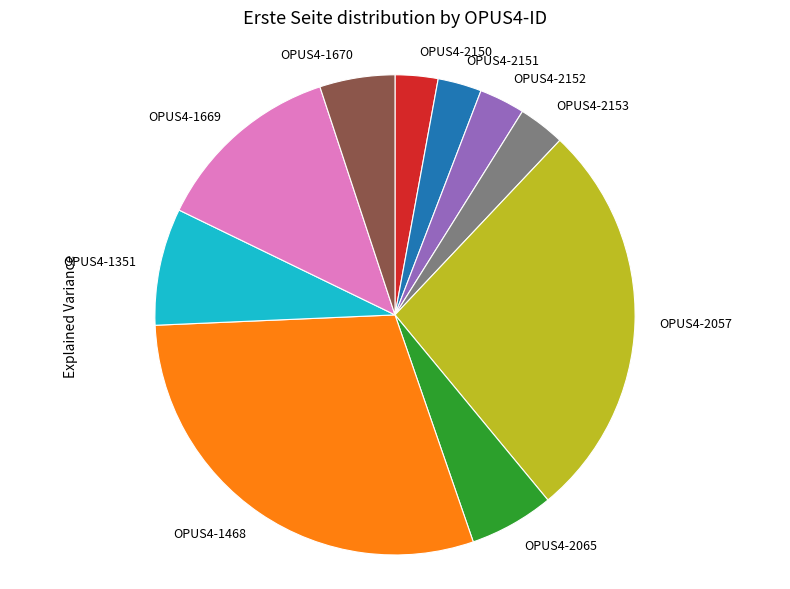

Which has a higher value, OPUS4-1669 or OPUS4-1670?

OPUS4-1669